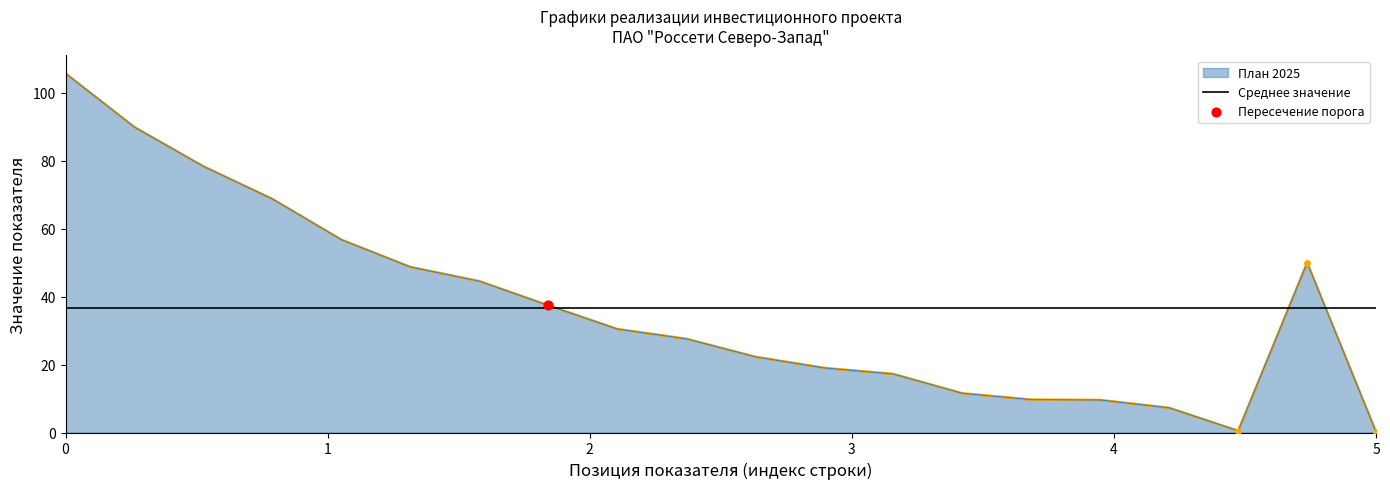

Which series has the widest spread of Y values?

План 2025